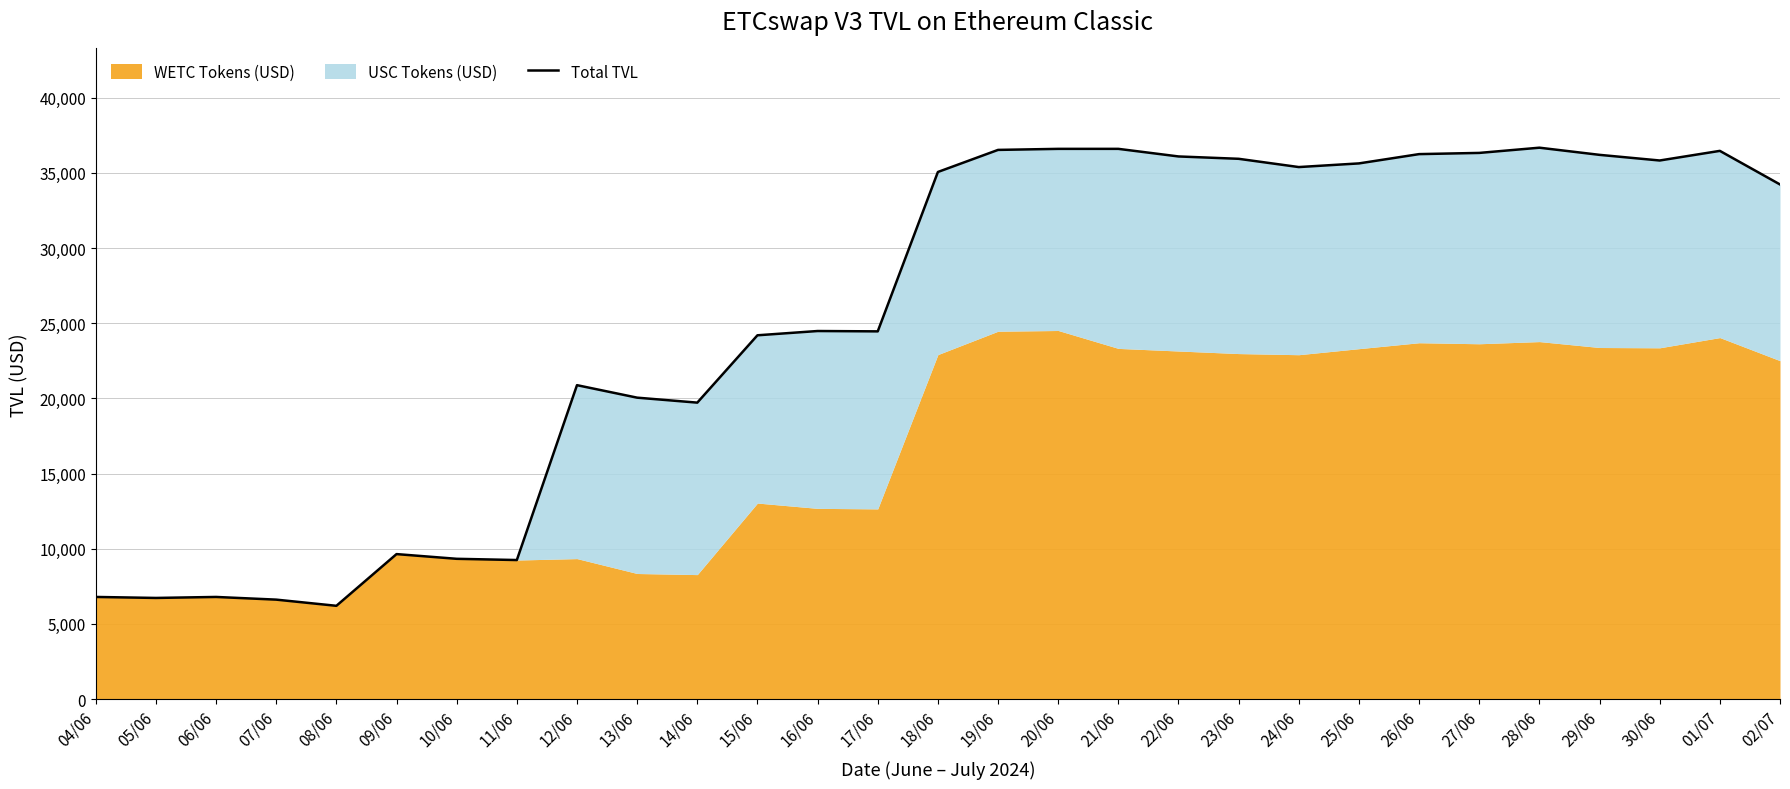

Which category has the highest value across all series?

28/06